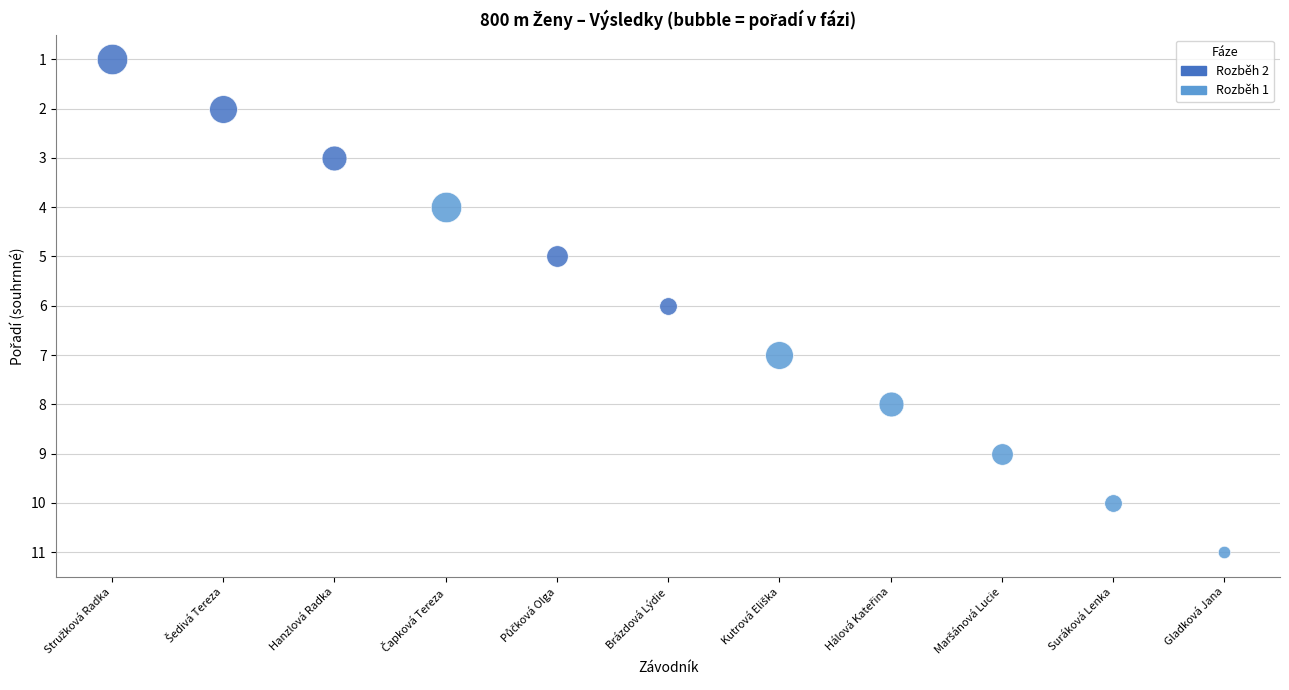

Which has a higher value, Kutrová Eliška or Brázdová Lýdie?

Kutrová Eliška